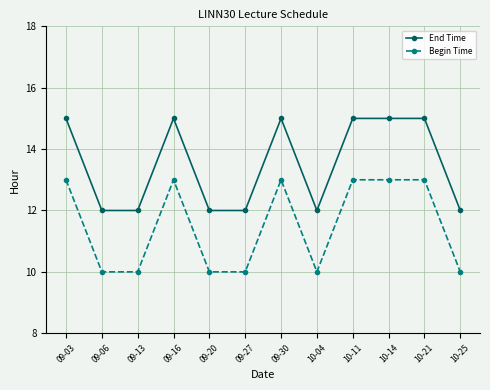

True or false: Begin Time and End Time cross at least once.

False